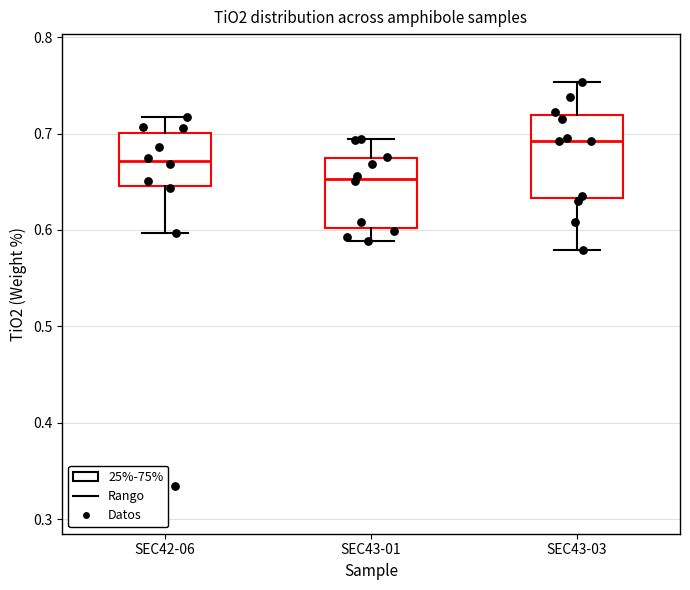

Reading left to right, transcribe this box plot: for each box, give where its median line is, the range the box spans, and where its two whiskers end, as read against the y-axis. The values are not printed on the chart, so give them approximately, as read against the axis.

SEC42-06: median 0.67, box 0.65 to 0.70, whiskers 0.60 to 0.72
SEC43-01: median 0.65, box 0.60 to 0.67, whiskers 0.59 to 0.69
SEC43-03: median 0.69, box 0.63 to 0.72, whiskers 0.58 to 0.75